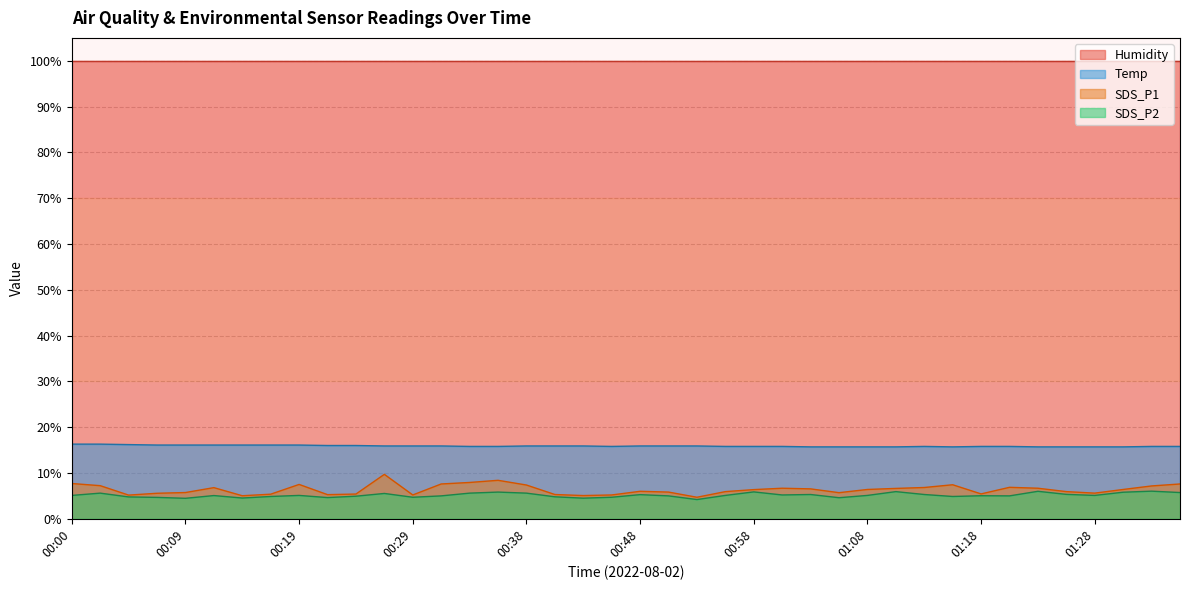

Is the value of Humidity at 01:08 greater than the value of SDS_P2 at 01:08?

Yes